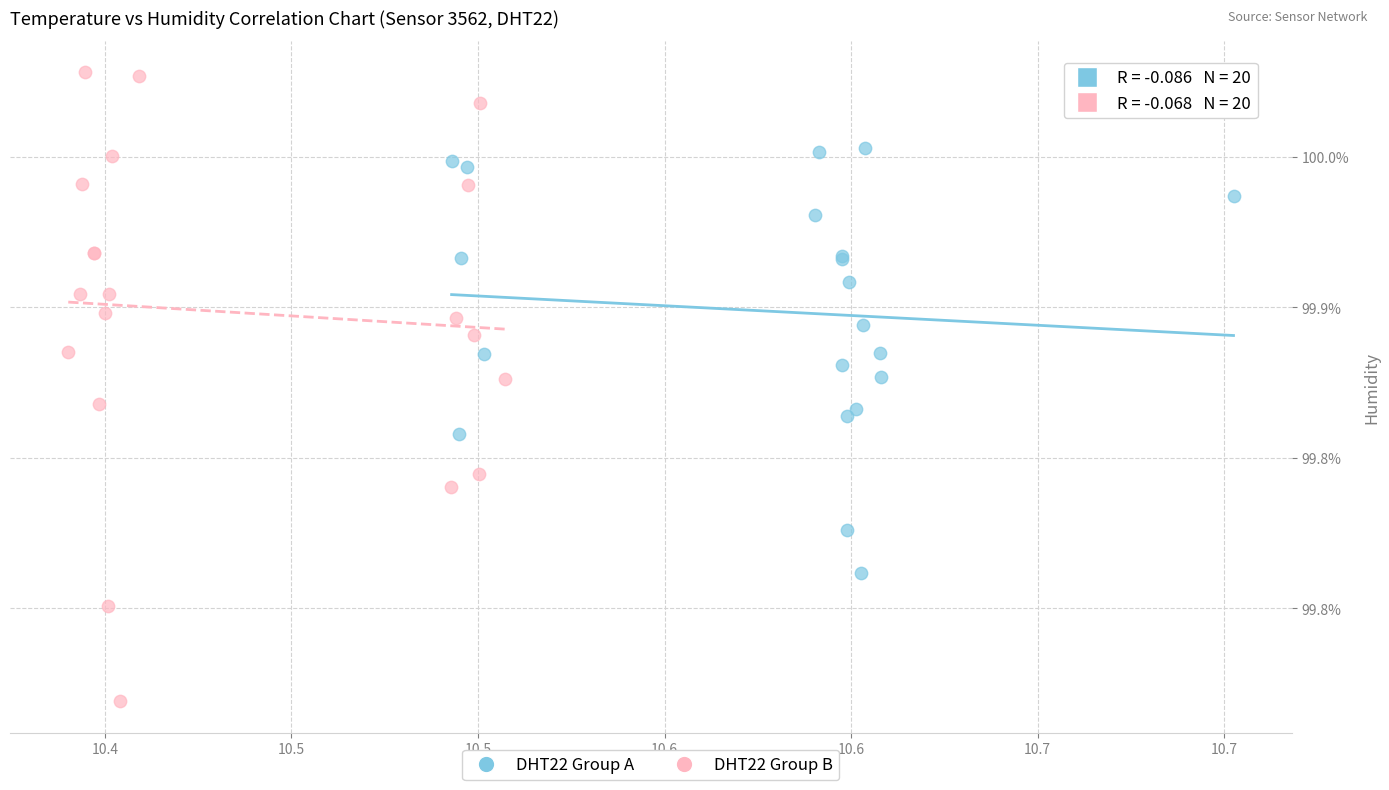

Which series contains the lowest Y value?

DHT22 Group B